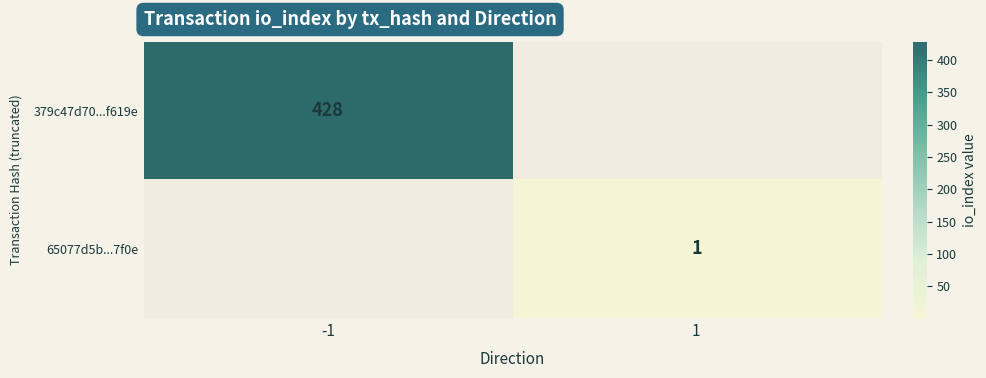

Is it true that 65077d5b...7f0e equals 2 at 1?

False